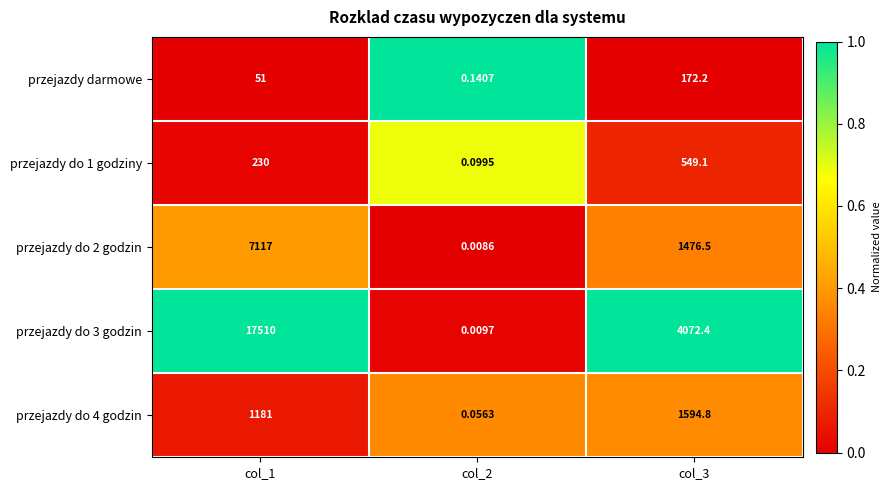

Reading left to right, transcribe all the data shown in this chart.

przejazdy darmowe: col_1=51.0	col_2=0.1	col_3=172.2
przejazdy do 1 godziny: col_1=230.0	col_2=0.1	col_3=549.1
przejazdy do 2 godzin: col_1=7117.0	col_2=0.0	col_3=1476.5
przejazdy do 3 godzin: col_1=17510.0	col_2=0.0	col_3=4072.4
przejazdy do 4 godzin: col_1=1181.0	col_2=0.1	col_3=1594.8